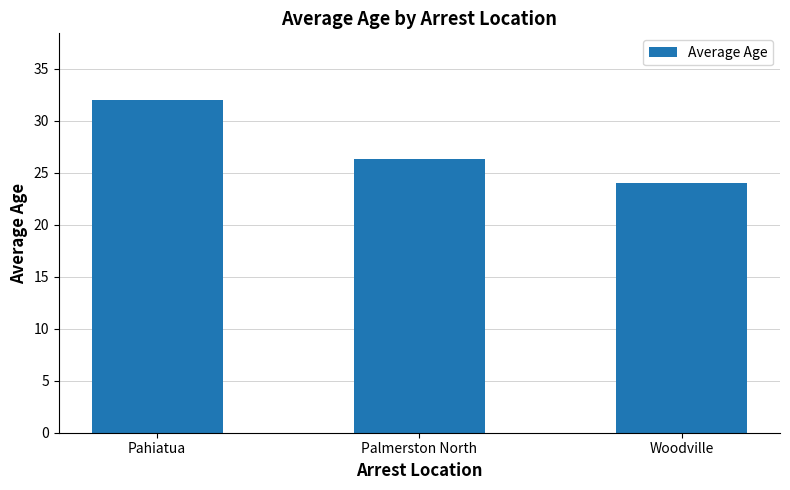

How many bars are there in total?

3